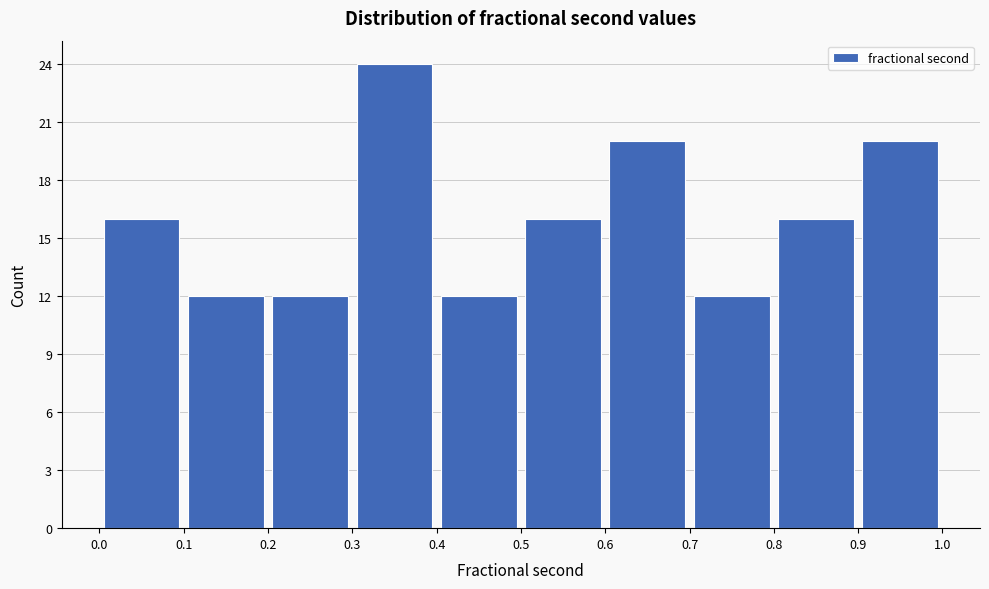

Reading left to right, transcribe this chart: for each bar, give the range it covers on the x-axis and its height. The values are not printed on the chart, so give them approximately, as read against the axis.

0.0 to 0.1: 16
0.1 to 0.2: 12
0.2 to 0.3: 12
0.3 to 0.4: 24
0.4 to 0.5: 12
0.5 to 0.6: 16
0.6 to 0.7: 20
0.7 to 0.8: 12
0.8 to 0.9: 16
0.9 to 1.0: 20